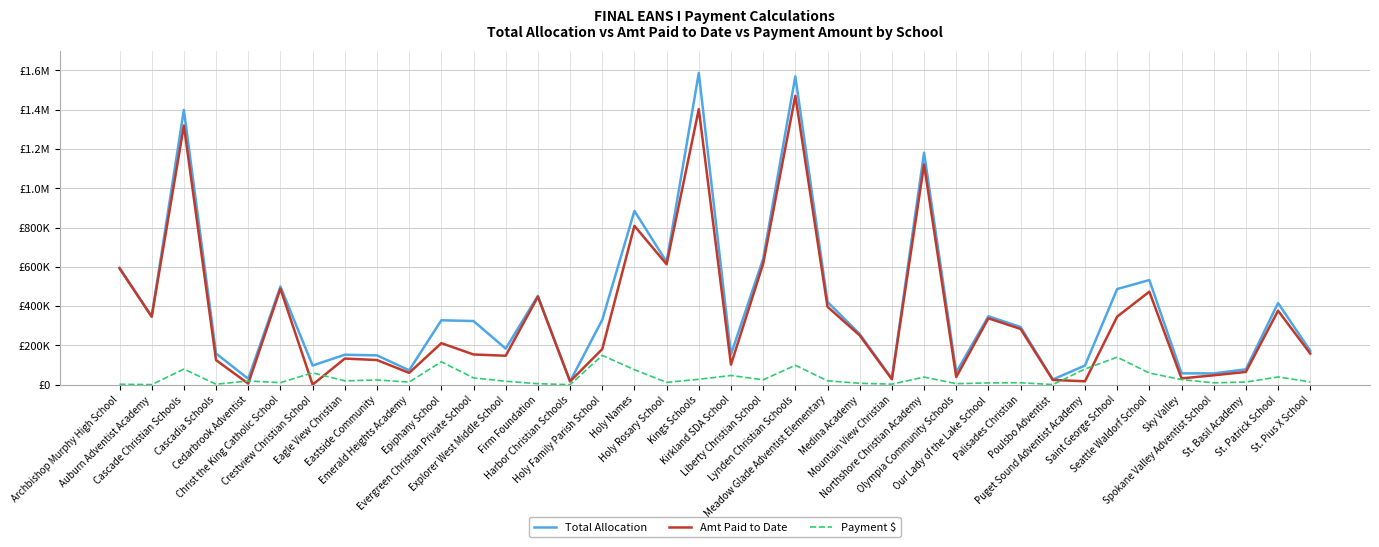

Reading right to left, extract all data points from this chart.

Total Allocation: St. Pius X School=172424.0	St. Patrick School=415635.0	St. Basil Academy=78249.0	Spokane Valley Adventist School=57174.0	Sky Valley=57816.0	Seattle Waldorf School=532619.0	Saint George School=486874.0	Puget Sound Adventist Academy=97399.0	Poulsbo Adventist=26307.0	Palisades Christian=293559.0	Our Lady of the Lake School=348332.0	Olympia Community Schools=62720.0	Northshore Christian Academy=1180966.0	Mountain View Christian=30260.0	Medina Academy=257856.0	Meadow Glade Adventist Elementary=421294.0	Lynden Christian Schools=1569495.0	Liberty Christian School=640893.0	Kirkland SDA School=154088.0	Kings Schools=1587206.0	Holy Rosary School=624429.0	Holy Names=884729.0	Holy Family Parish School=329978.0	Harbor Christian Schools=16655.0	Firm Foundation=452490.0	Explorer West Middle School=183560.0	Evergreen Christian Private School=324070.0	Epiphany School=327752.0	Emerald Heights Academy=73191.0	Eastside Community=149209.0	Eagle View Christian=152268.0	Crestview Christian School=97495.0	Christ the King Catholic School=499665.0	Cedarbrook Adventist=29939.0	Cascadia Schools=158447.0	Cascade Christian Schools=1398614.0	Auburn Adventist Academy=346894.0	Archbishop Murphy High School=594722.0
Amt Paid to Date: St. Pius X School=158389.0	St. Patrick School=376455.8	St. Basil Academy=64851.9	Spokane Valley Adventist School=47677.6	Sky Valley=31897.8	Seattle Waldorf School=473416.6	Saint George School=346224.0	Puget Sound Adventist Academy=17099.0	Poulsbo Adventist=24281.3	Palisades Christian=283692.7	Our Lady of the Lake School=337816.3	Olympia Community Schools=38821.0	Northshore Christian Academy=1120786.8	Mountain View Christian=27649.0	Medina Academy=250884.0	Meadow Glade Adventist Elementary=396581.9	Lynden Christian Schools=1470682.8	Liberty Christian School=615540.0	Kirkland SDA School=102038.0	Kings Schools=1402809.3	Holy Rosary School=612859.3	Holy Names=808576.6	Holy Family Parish School=180970.1	Harbor Christian Schools=16608.5	Firm Foundation=447544.6	Explorer West Middle School=147262.9	Evergreen Christian Private School=153804.0	Epiphany School=211305.0	Emerald Heights Academy=60066.8	Eastside Community=125385.0	Eagle View Christian=132813.8	Crestview Christian School=0.0	Christ the King Catholic School=488619.3	Cedarbrook Adventist=5398.2	Cascadia Schools=124957.1	Cascade Christian Schools=1319423.1	Auburn Adventist Academy=346144.0	Archbishop Murphy High School=592443.6
Payment $: St. Pius X School=14035.1	St. Patrick School=39179.2	St. Basil Academy=13393.8	Spokane Valley Adventist School=9299.8	Sky Valley=25888.0	Seattle Waldorf School=59202.1	Saint George School=139967.5	Puget Sound Adventist Academy=79634.2	Poulsbo Adventist=421.5	Palisades Christian=9828.0	Our Lady of the Lake School=8921.7	Olympia Community Schools=5064.1	Northshore Christian Academy=38635.1	Mountain View Christian=2611.0	Medina Academy=6972.0	Meadow Glade Adventist Elementary=19700.5	Lynden Christian Schools=98742.4	Liberty Christian School=24712.0	Kirkland SDA School=46607.0	Kings Schools=27430.3	Holy Rosary School=11569.7	Holy Names=76152.4	Holy Family Parish School=149007.9	Harbor Christian Schools=43.5	Firm Foundation=4945.4	Explorer West Middle School=17423.2	Evergreen Christian Private School=34586.9	Epiphany School=116447.0	Emerald Heights Academy=13124.2	Eastside Community=23824.0	Eagle View Christian=19454.2	Crestview Christian School=60207.5	Christ the King Catholic School=10220.9	Cedarbrook Adventist=18581.4	Cascadia Schools=2323.8	Cascade Christian Schools=79183.0	Auburn Adventist Academy=402.6	Archbishop Murphy High School=2211.1